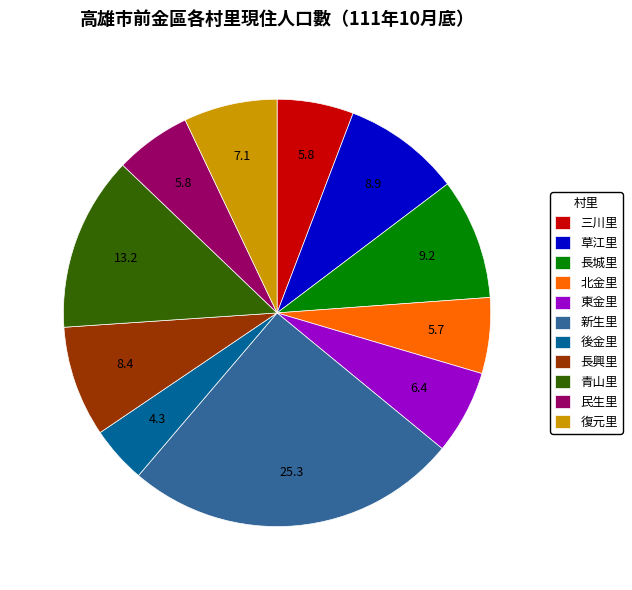

Which category has the biggest portion of the pie?

新生里